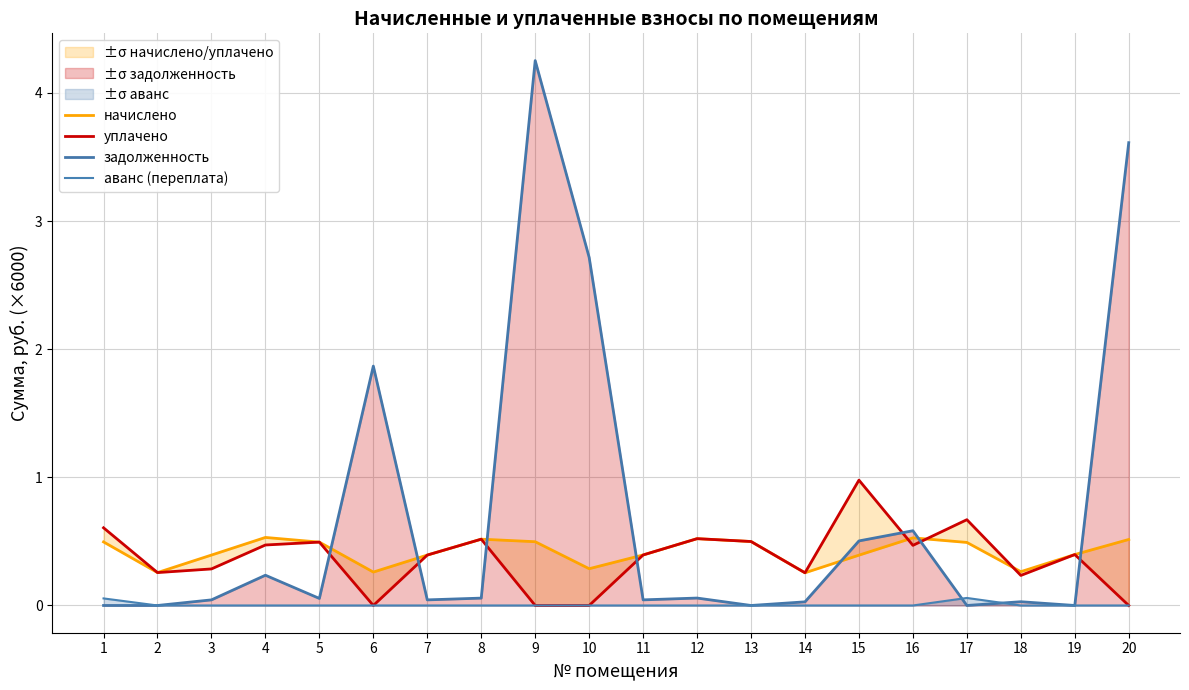

What is the difference between the maximum and second lowest values in the начислено series?

0.3